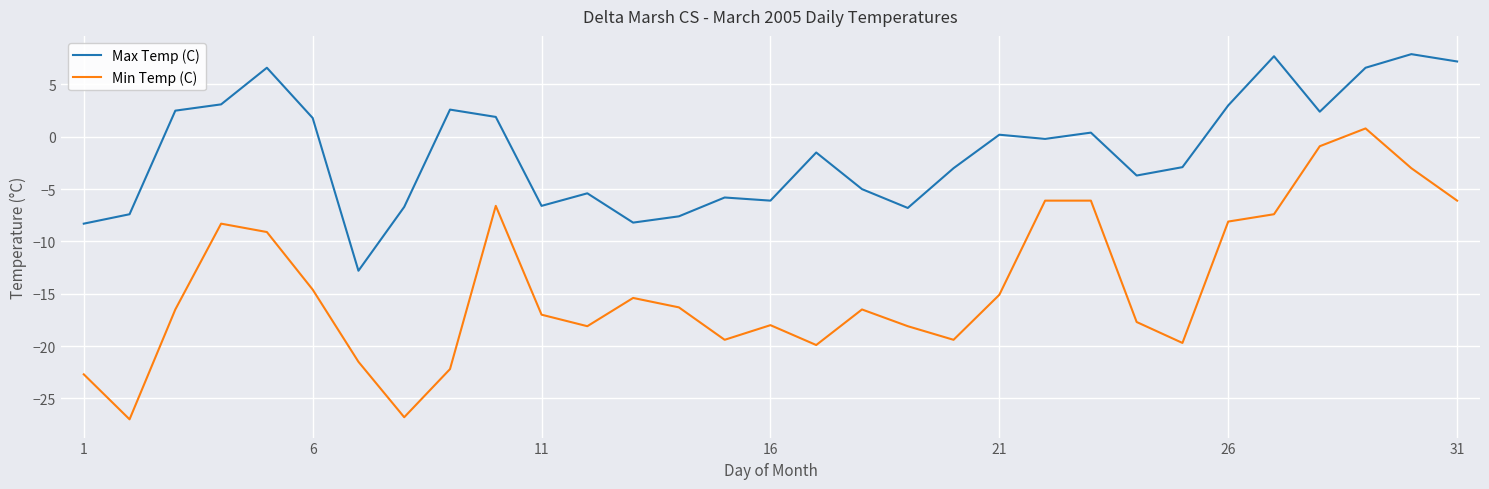

How many series are shown in this chart?

2